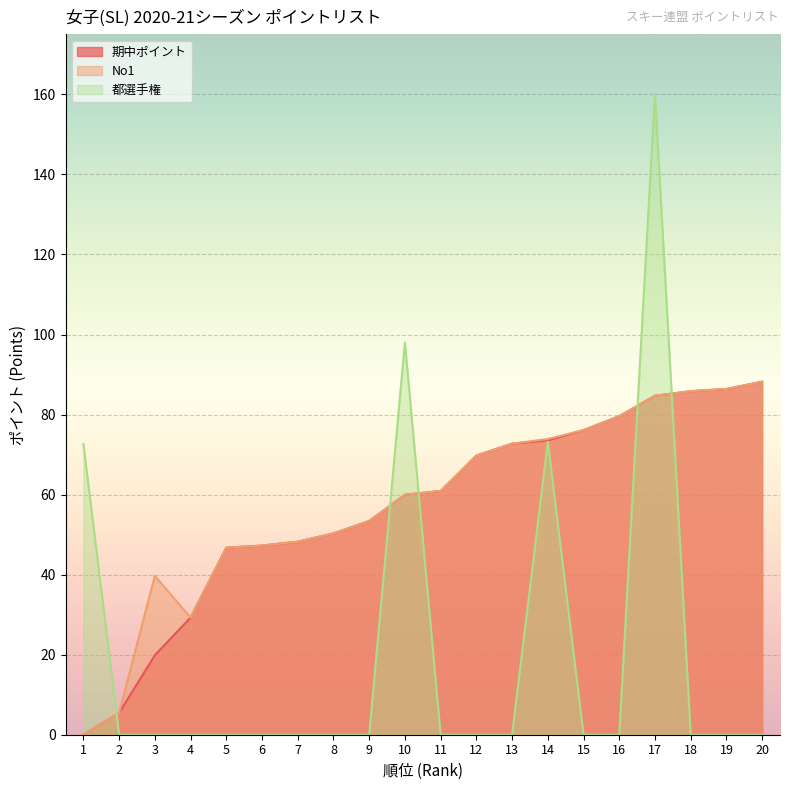

Reading left to right, list all the values displayed in this chart.

期中ポイント: 1=0.0	2=5.5	3=19.9	4=29.3	5=46.7	6=47.3	7=48.2	8=50.3	9=53.4	10=60.0	11=60.9	12=69.8	13=72.7	14=73.5	15=76.1	16=79.6	17=84.7	18=85.8	19=86.4	20=88.2
No1: 1=0.0	2=5.5	3=39.7	4=29.3	5=46.7	6=47.3	7=48.2	8=50.3	9=53.4	10=60.0	11=60.9	12=69.8	13=72.7	14=73.9	15=76.1	16=79.6	17=84.7	18=85.8	19=86.4	20=88.2
都選手権: 1=72.6	2=0.0	3=0.0	4=0.0	5=0.0	6=0.0	7=0.0	8=0.0	9=0.0	10=98.0	11=0.0	12=0.0	13=0.0	14=73.2	15=0.0	16=0.0	17=160.2	18=0.0	19=0.0	20=0.0